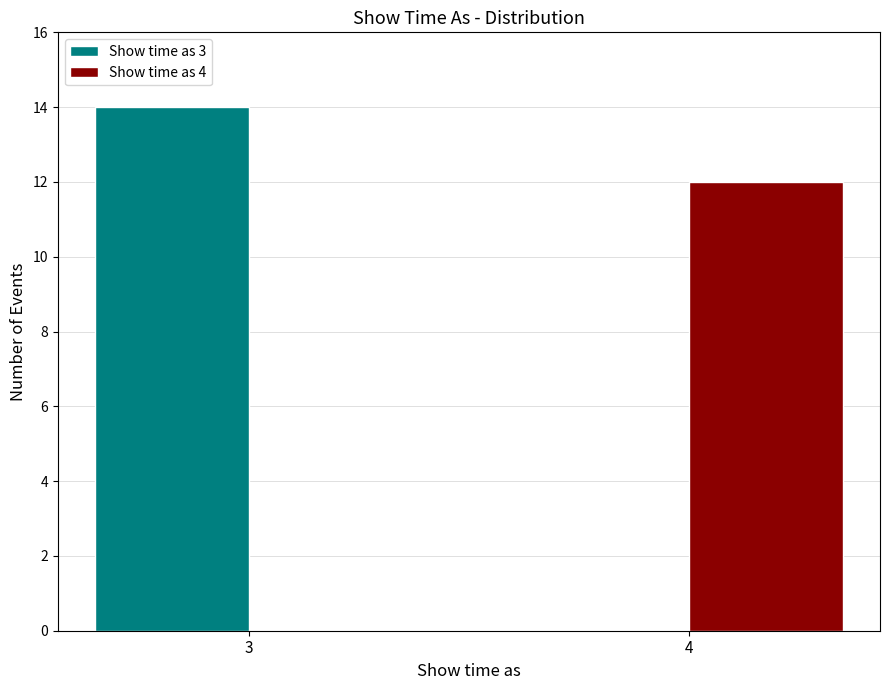

Reading left to right, extract all data points from this chart.

Show time as 3: 3=14	4=0
Show time as 4: 3=0	4=12